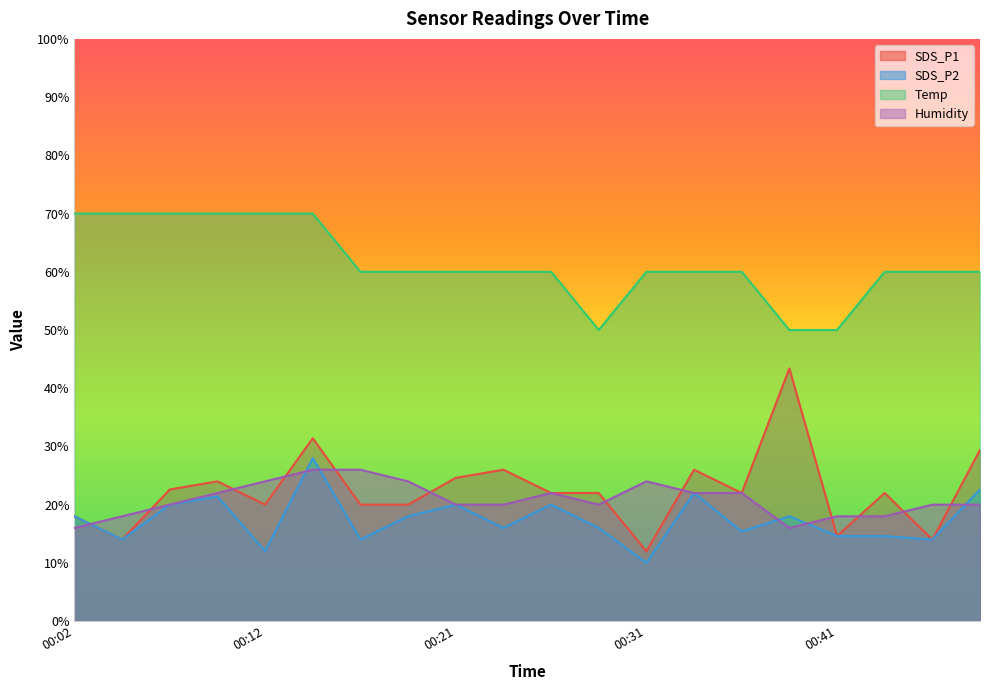

What is the value of the SDS_P1 point at the 13th from the left?

12.0